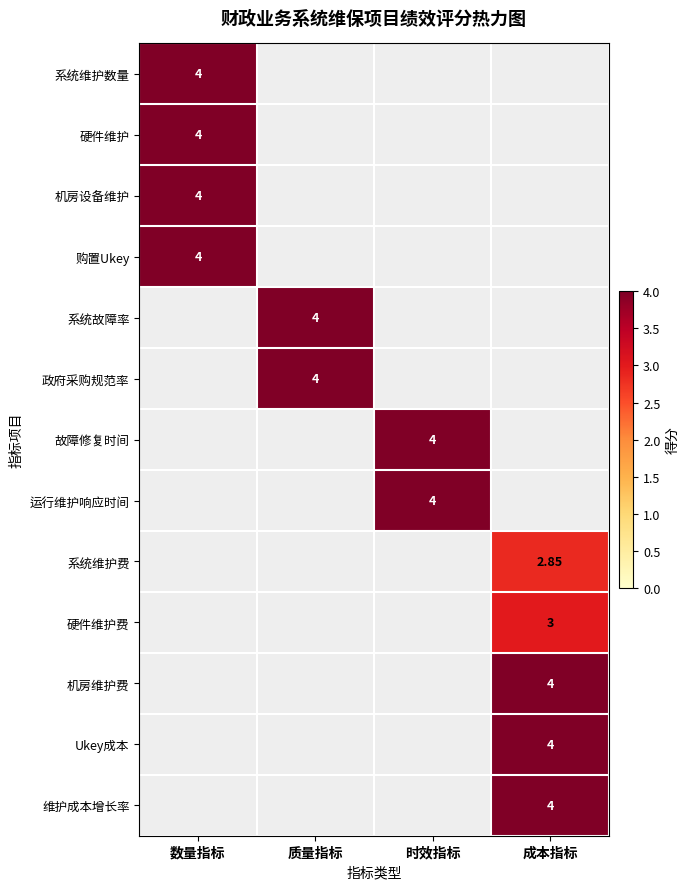

At which category is the sum across all series the highest?

成本指标